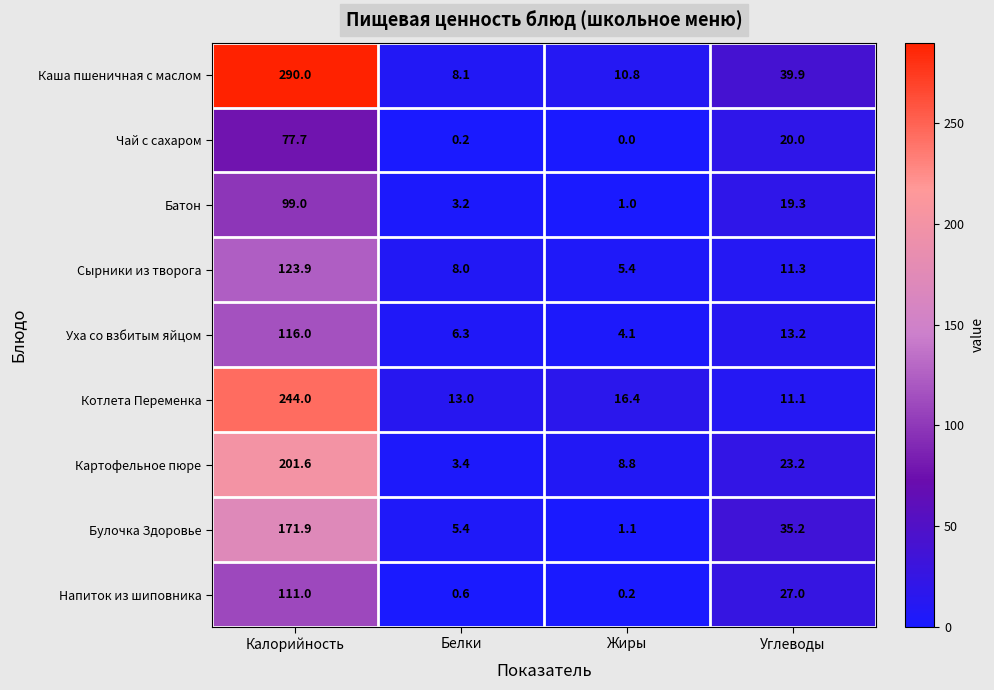

How many data points does each series have?

4